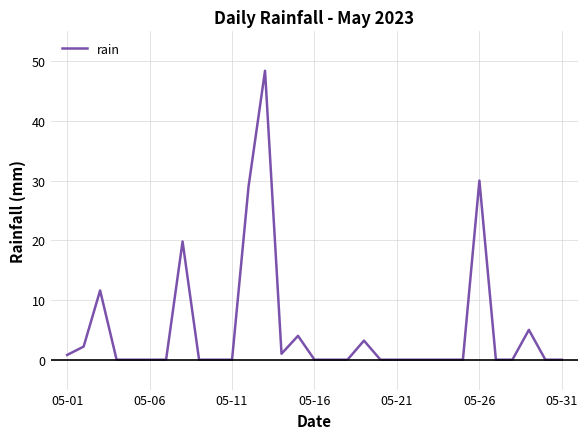

What is the difference between the maximum and minimum values?

48.4